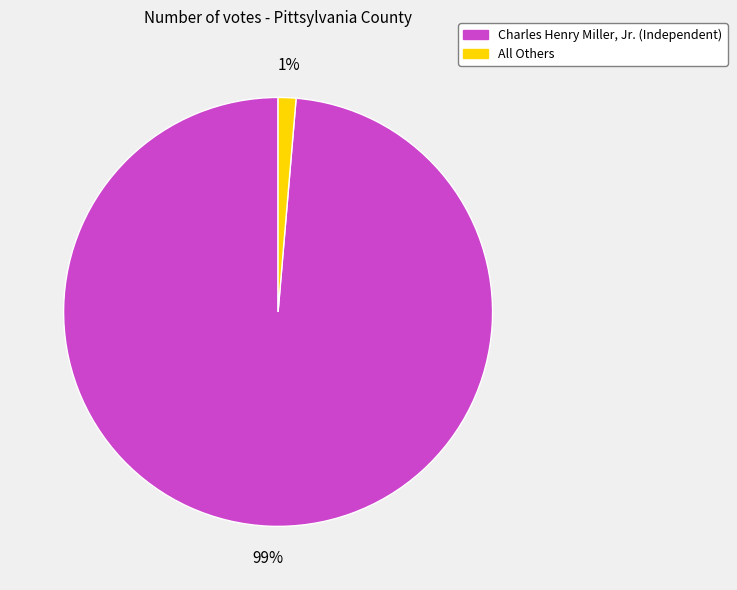

What percentage is the Charles Henry Miller, Jr. (Independent) slice, to the nearest percent?

99%